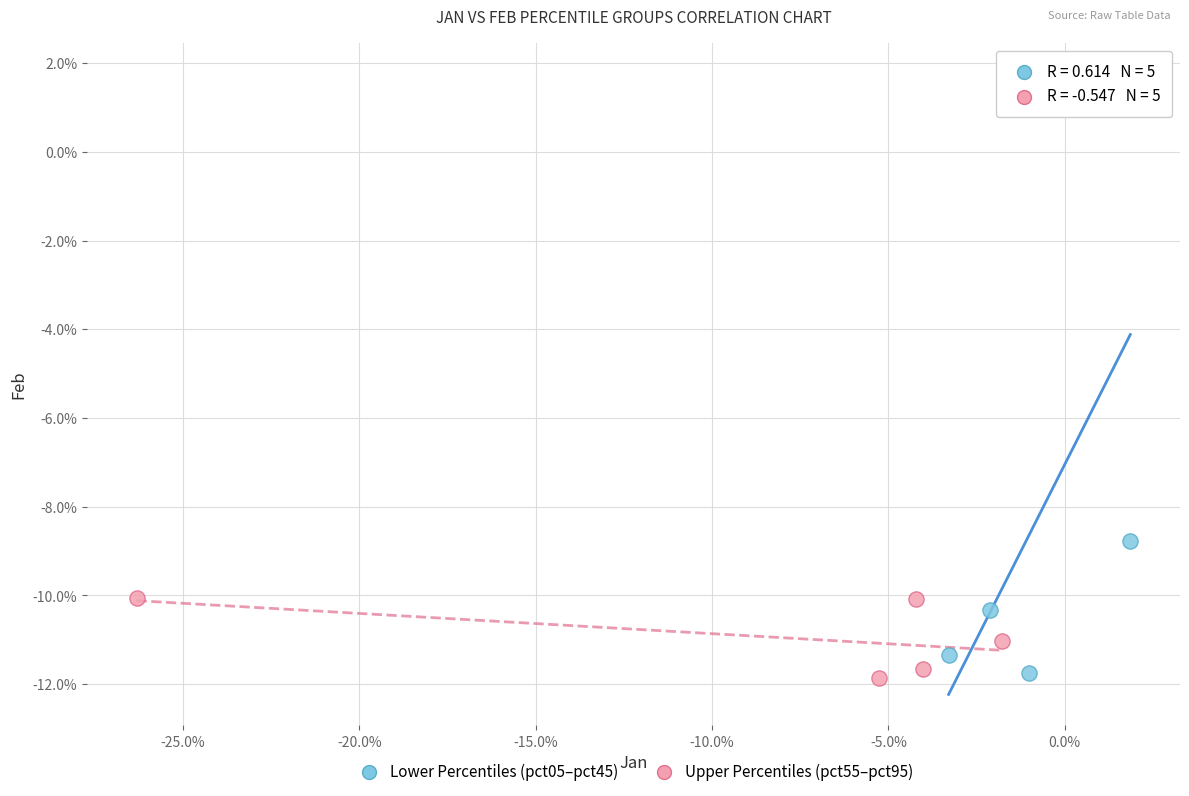

What are all the series names shown in the legend?

Lower Percentiles (pct05–pct45), Upper Percentiles (pct55–pct95)